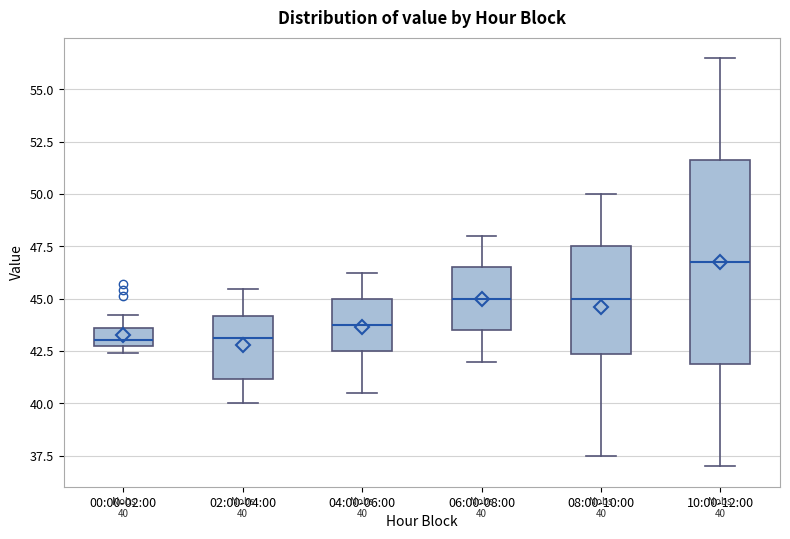

Which box has the highest median line?

10:00-12:00